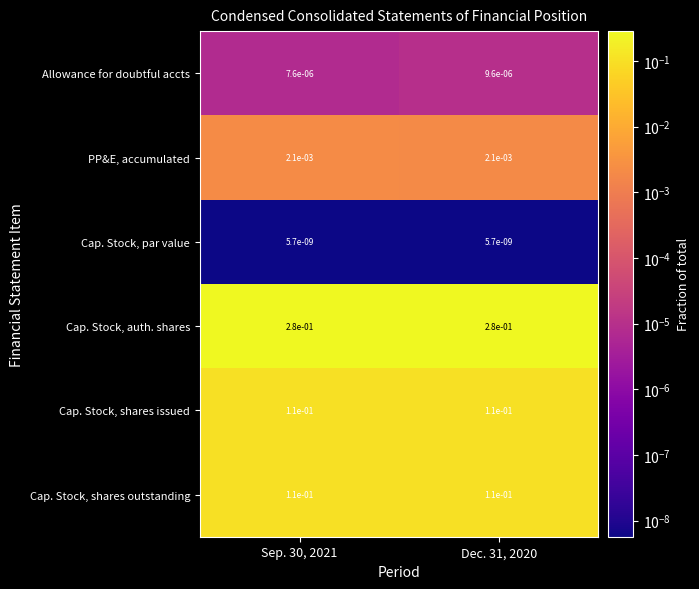

At how many categories does at least one series exceed 0?

2